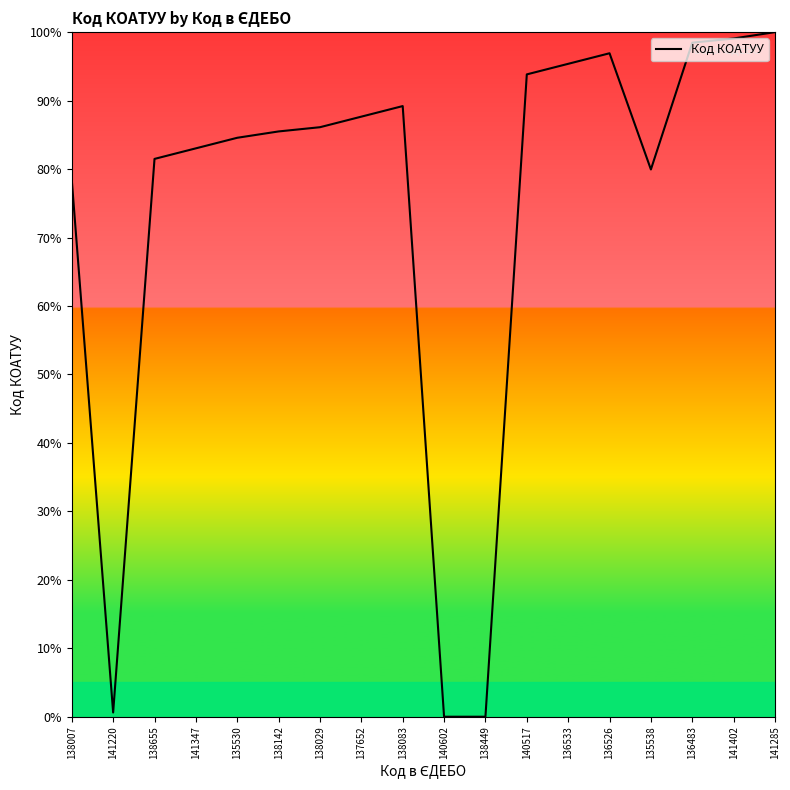

Approximately how many times larger is the value at 141347 compared to 136533?

0.9